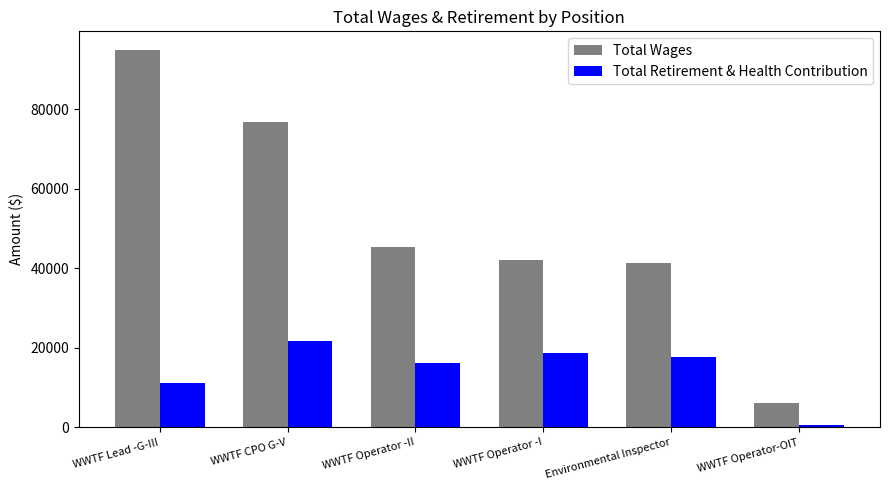

What is the average value of the Total Wages series?

51046